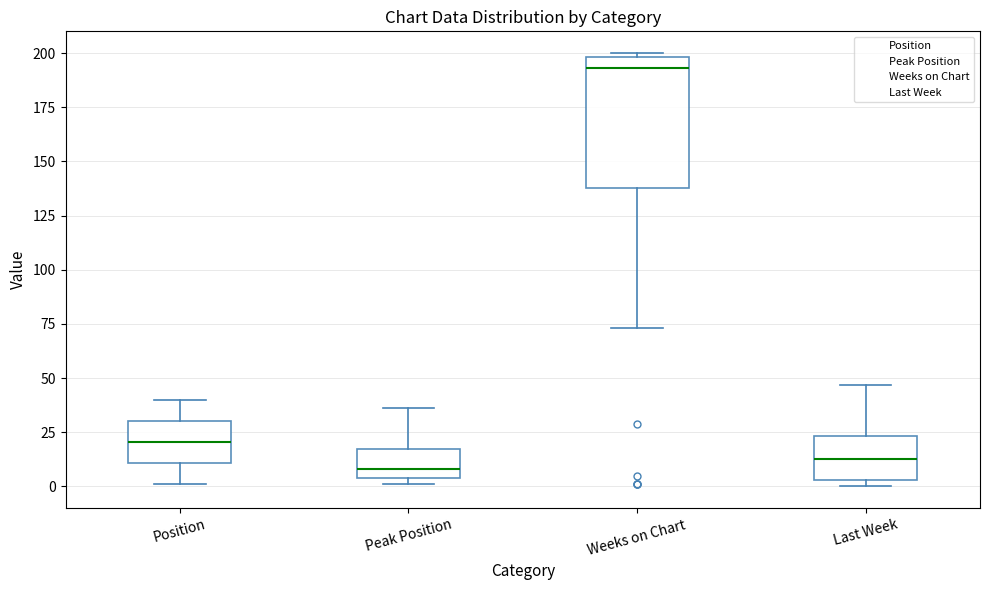

Comparing the boxes themselves (not the whiskers), which one is the tallest?

Weeks on Chart